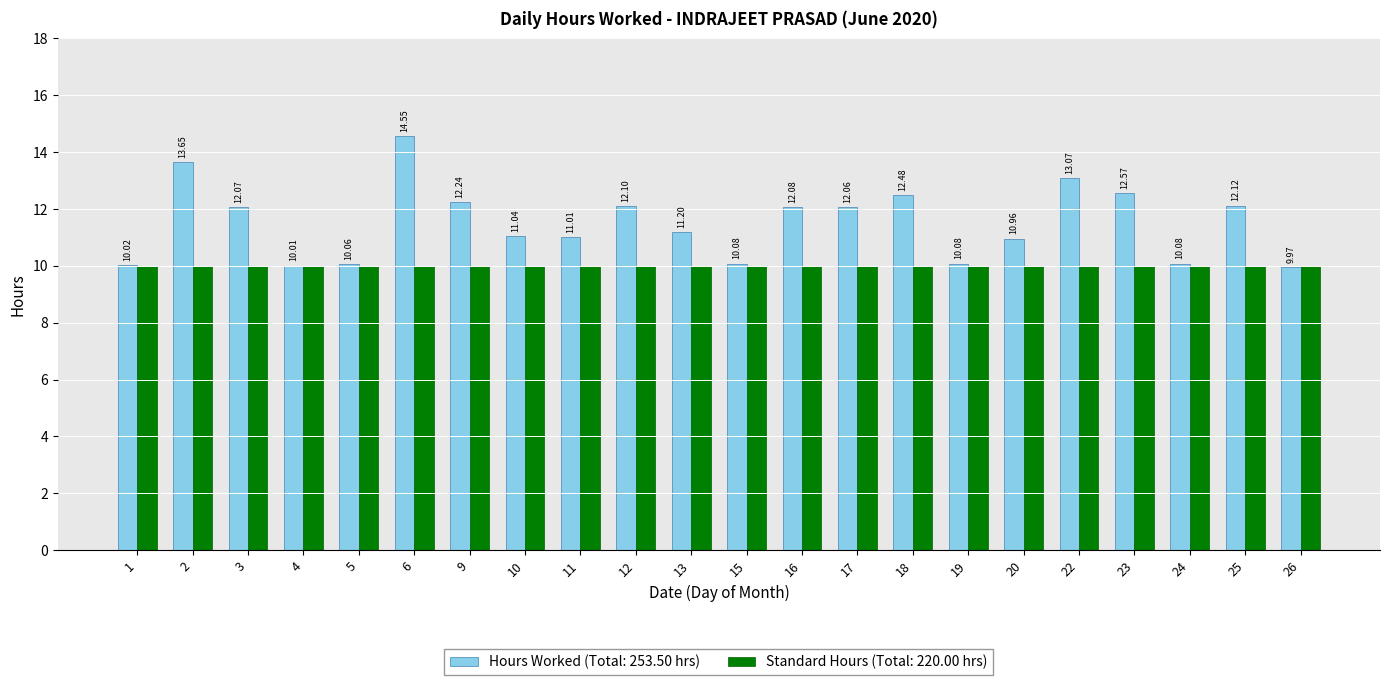

Reading left to right, list all the values displayed in this chart.

Hours Worked: 1=10.0	2=13.7	3=12.1	4=10.0	5=10.1	6=14.6	9=12.2	10=11.0	11=11.0	12=12.1	13=11.2	15=10.1	16=12.1	17=12.1	18=12.5	19=10.1	20=11.0	22=13.1	23=12.6	24=10.1	25=12.1	26=10.0
Standard Hours: 1=10.0	2=10.0	3=10.0	4=10.0	5=10.0	6=10.0	9=10.0	10=10.0	11=10.0	12=10.0	13=10.0	15=10.0	16=10.0	17=10.0	18=10.0	19=10.0	20=10.0	22=10.0	23=10.0	24=10.0	25=10.0	26=10.0